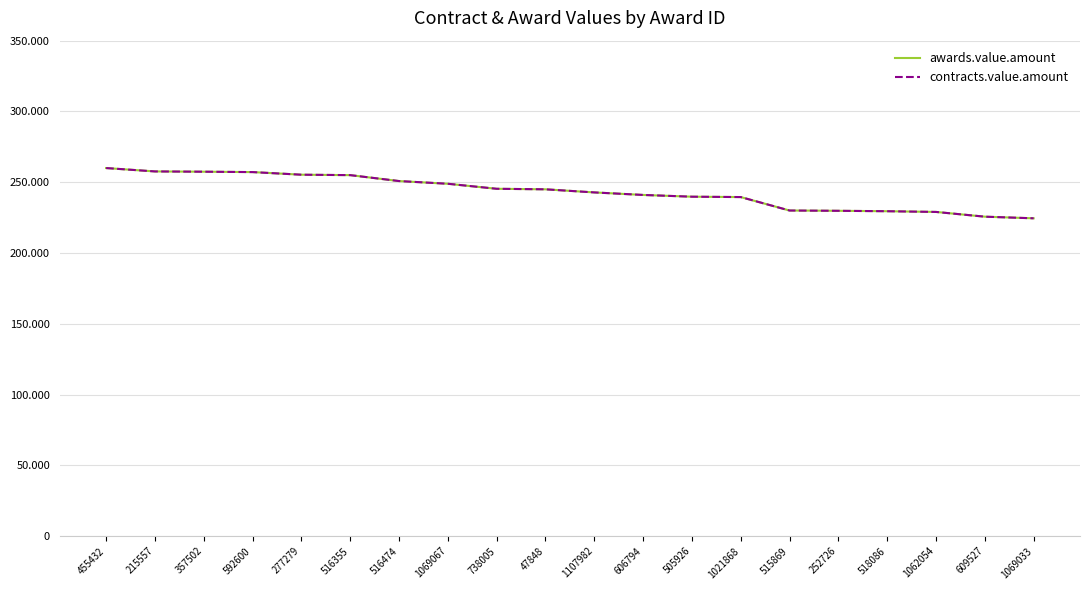

At 215557, list the series in order from smallest to largest.

awards.value.amount, contracts.value.amount